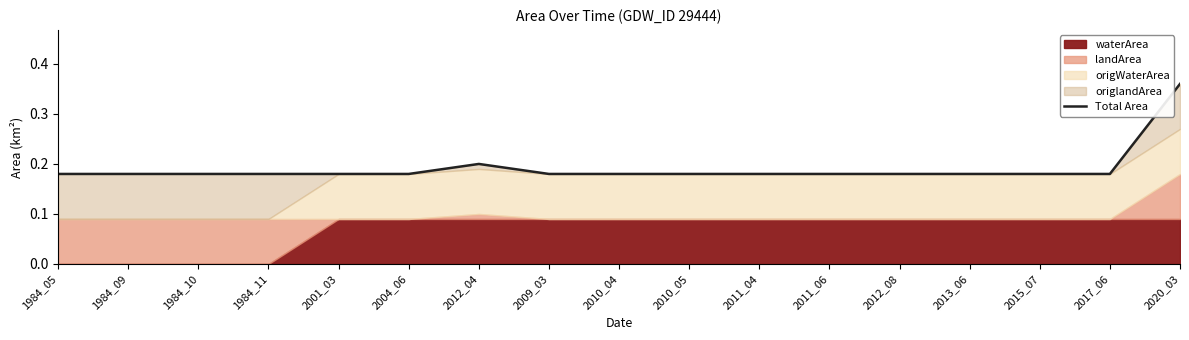

Between 1984_09 and 2015_07, which is larger?

1984_09